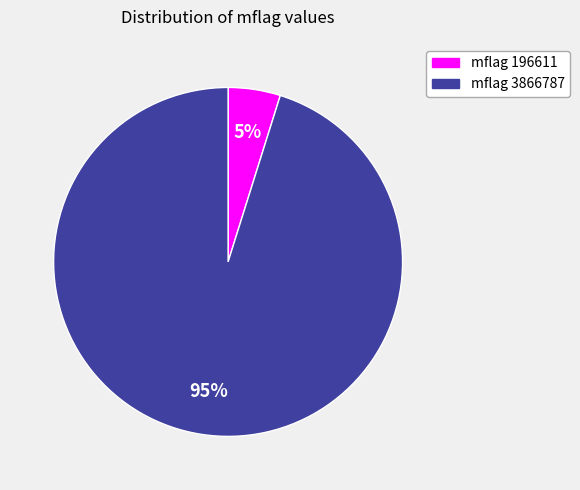

Do mflag 3866787 and mflag 196611 together represent more than half of the pie?

Yes